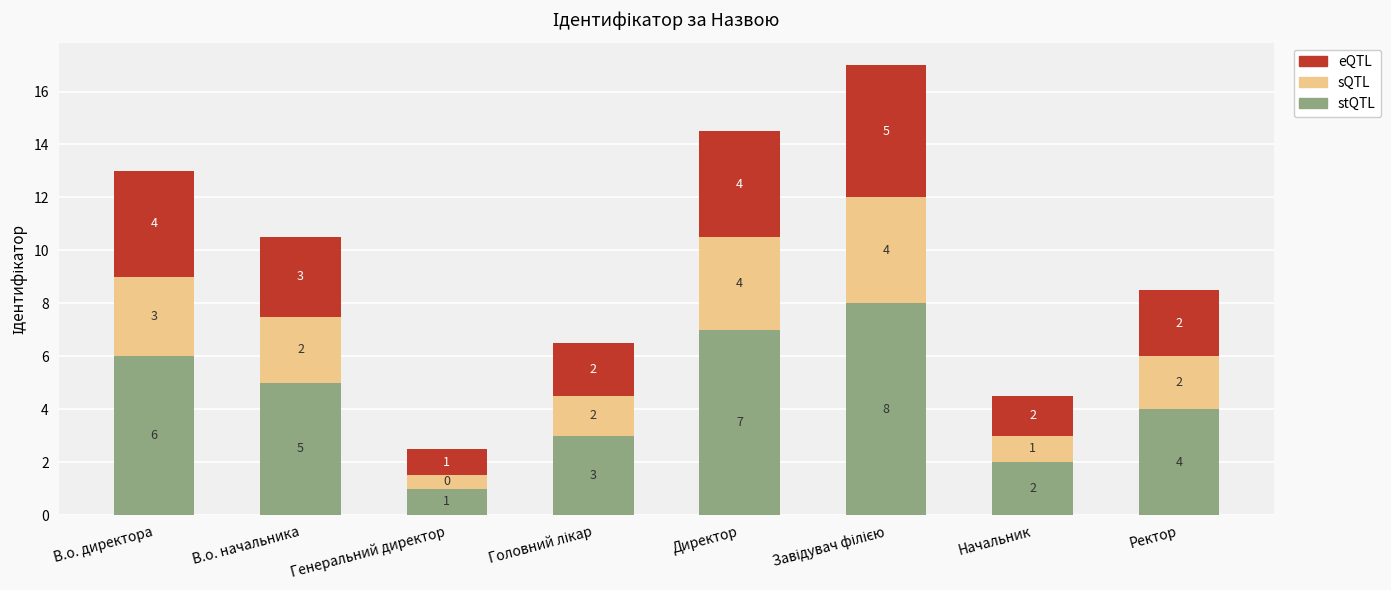

What is the difference between the second highest and second lowest values in the stQTL series?

5.0